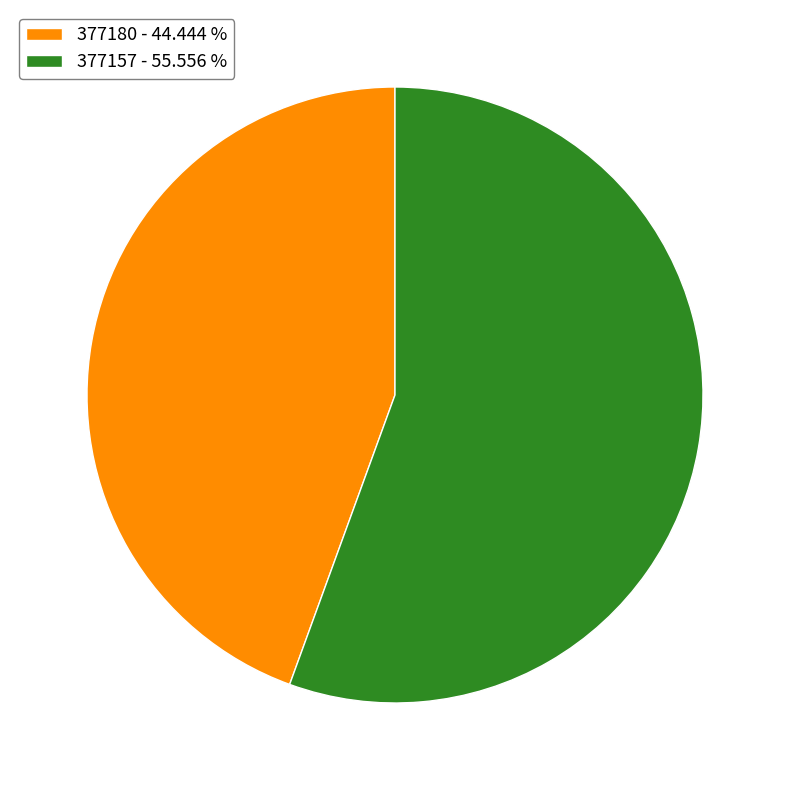

Is the sum of 377180 - 44.444 % and 377157 - 55.556 % greater than half?

Yes